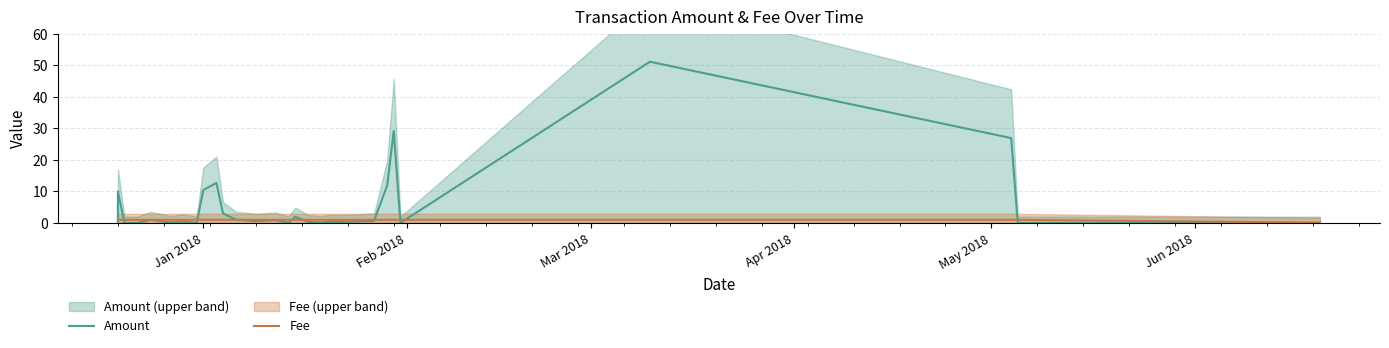

What are all the series names shown in the legend?

Amount, Fee